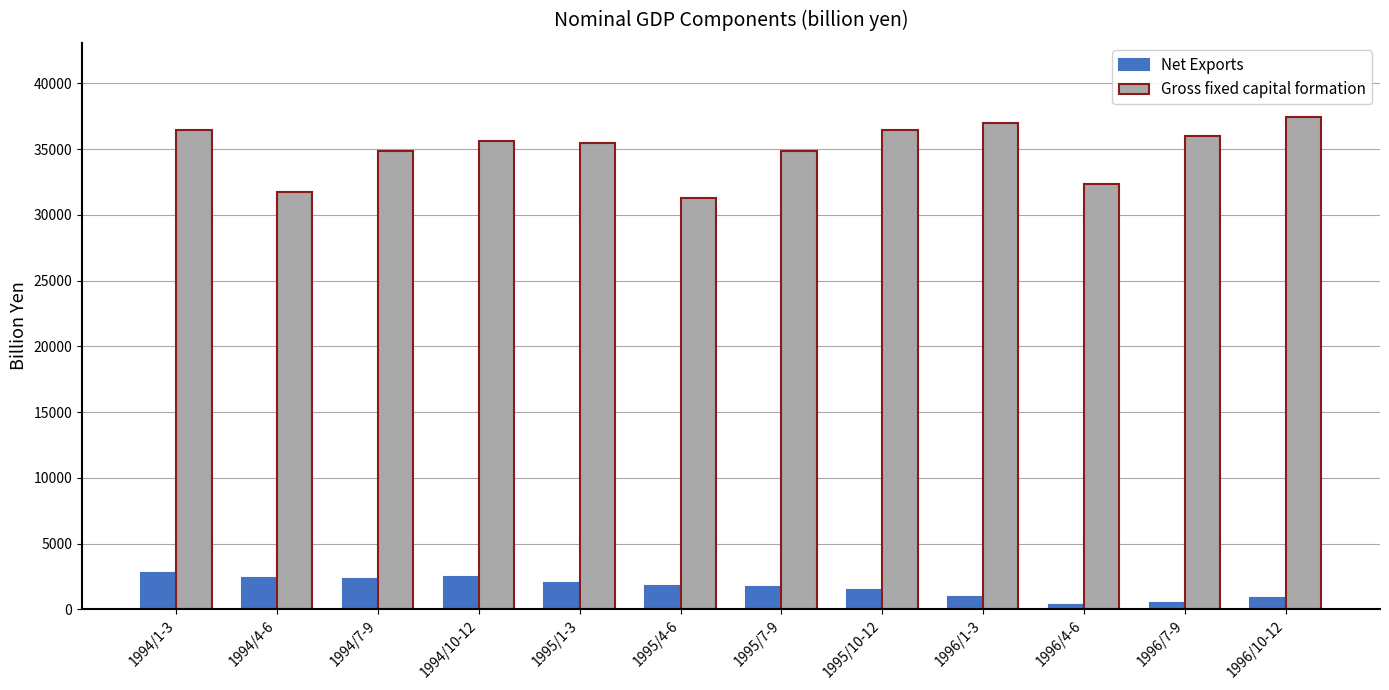

What is the lowest value of the Gross fixed capital formation series?

31314.5